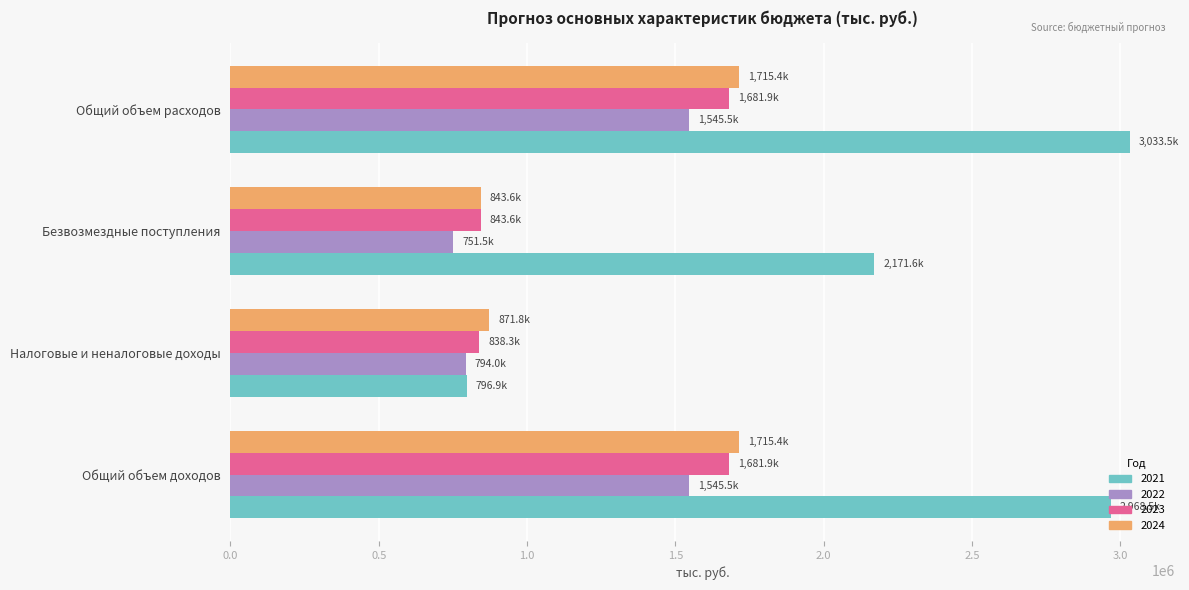

Is the value of 2022 at Налоговые и неналоговые доходы greater than the value of 2021 at Общий объем доходов?

No